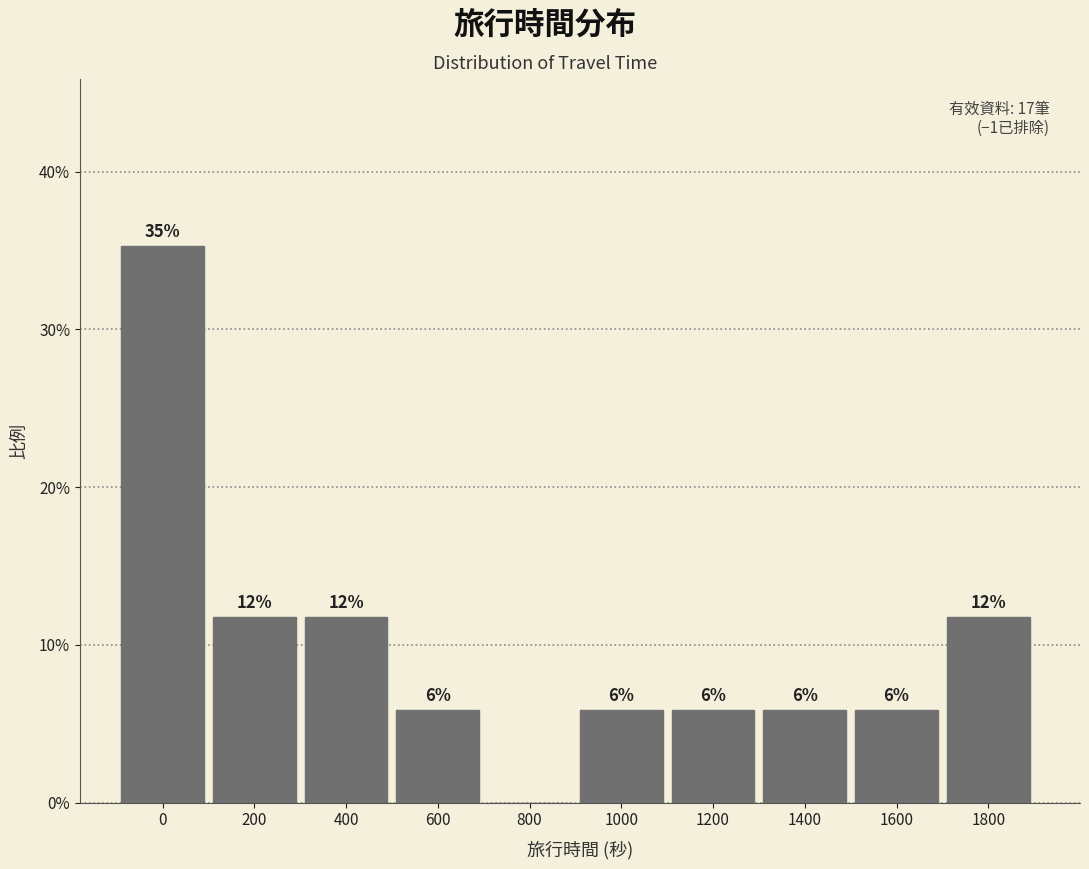

Are the bars horizontal?

No